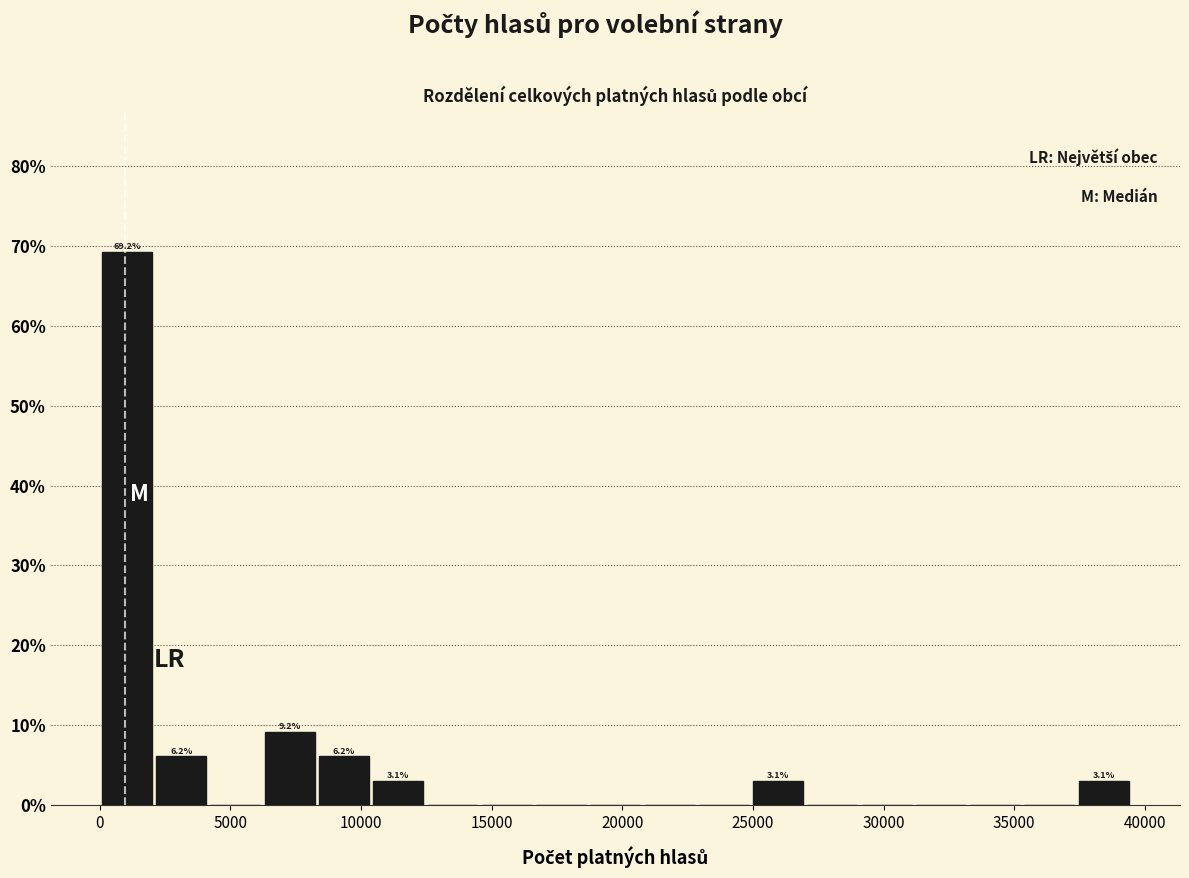

Over which range of the x-axis is the bar tallest?

0 to 2000